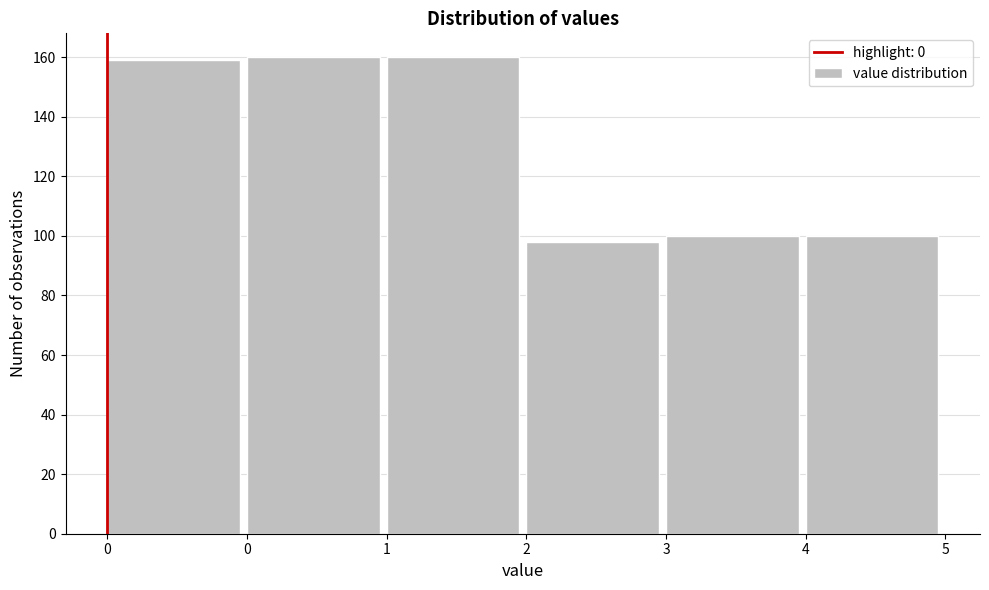

How many categories are shown in the chart?

6